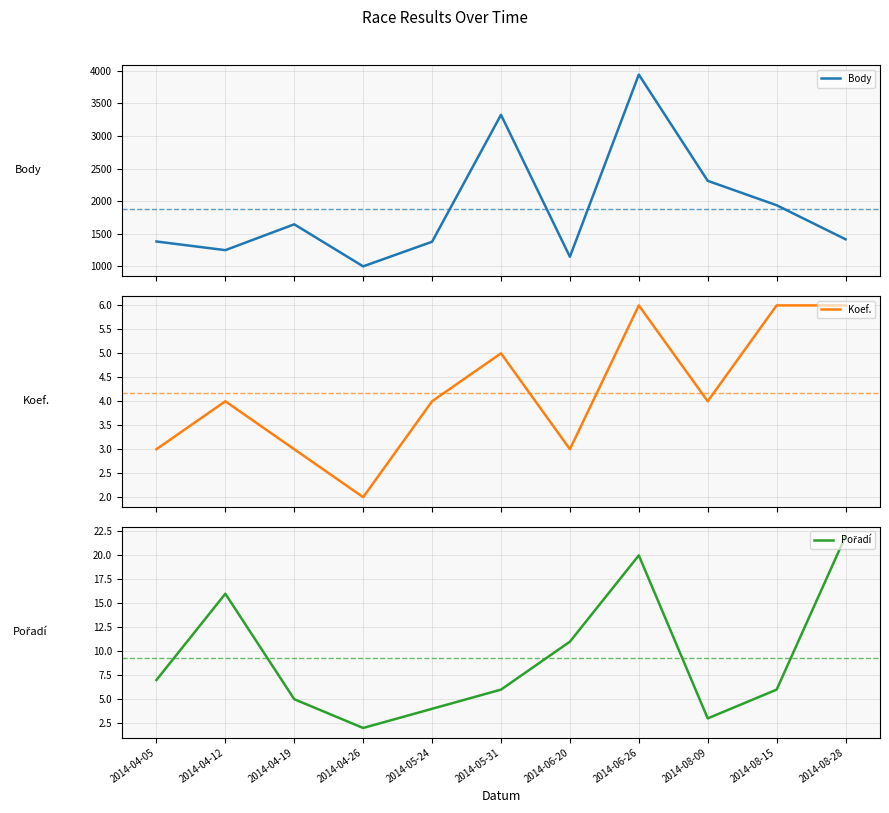

Reading left to right, transcribe all the data shown in this chart.

Body: 2014-04-05=1380	2014-04-12=1247	2014-04-19=1644	2014-04-26=998	2014-05-24=1376	2014-05-31=3326	2014-06-20=1145	2014-06-26=3944	2014-08-09=2312	2014-08-15=1937	2014-08-28=1414
Koef.: 2014-04-05=3	2014-04-12=4	2014-04-19=3	2014-04-26=2	2014-05-24=4	2014-05-31=5	2014-06-20=3	2014-06-26=6	2014-08-09=4	2014-08-15=6	2014-08-28=6
Pořadí: 2014-04-05=7	2014-04-12=16	2014-04-19=5	2014-04-26=2	2014-05-24=4	2014-05-31=6	2014-06-20=11	2014-06-26=20	2014-08-09=3	2014-08-15=6	2014-08-28=22